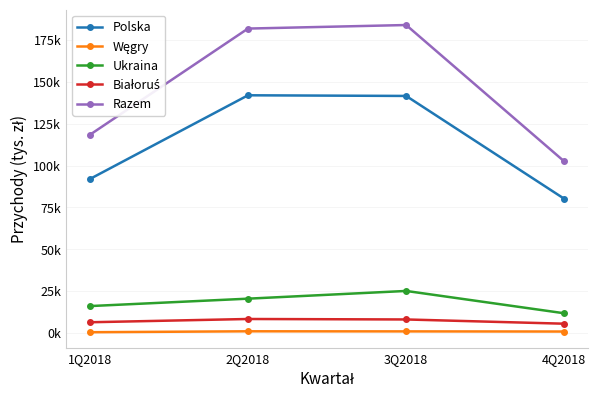

What is the sum of the Polska values at 1Q2018 and 3Q2018?

233616